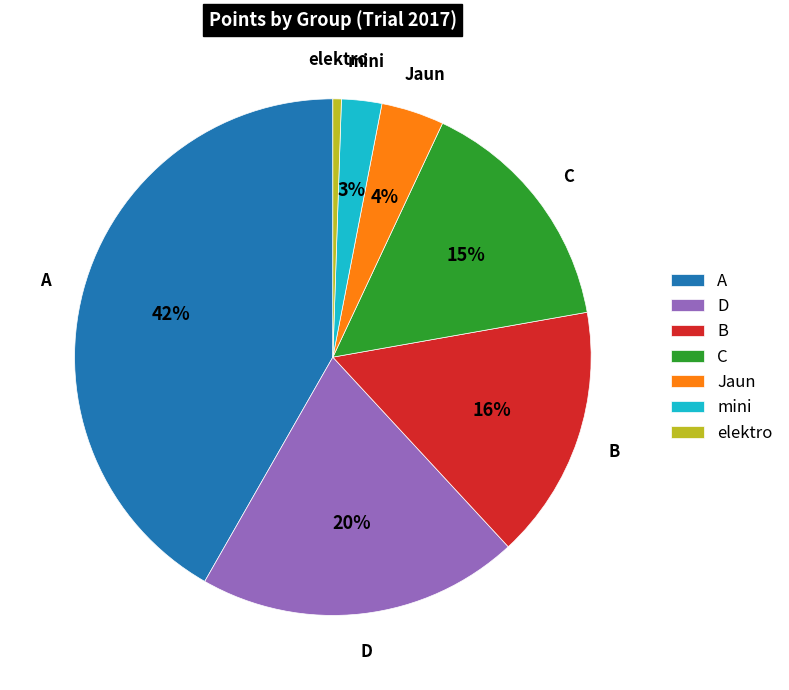

Between mini and Jaun, which is larger?

Jaun